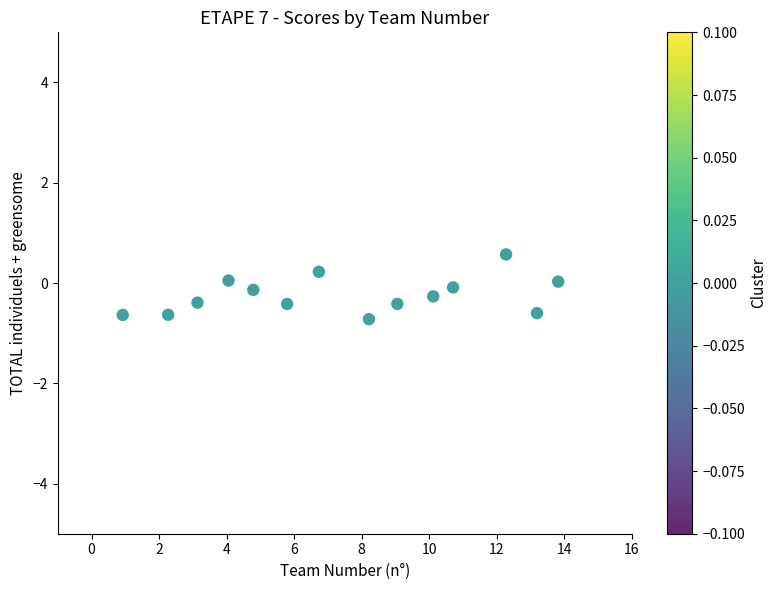

What is the range of Y values (max minus min)?

1.3